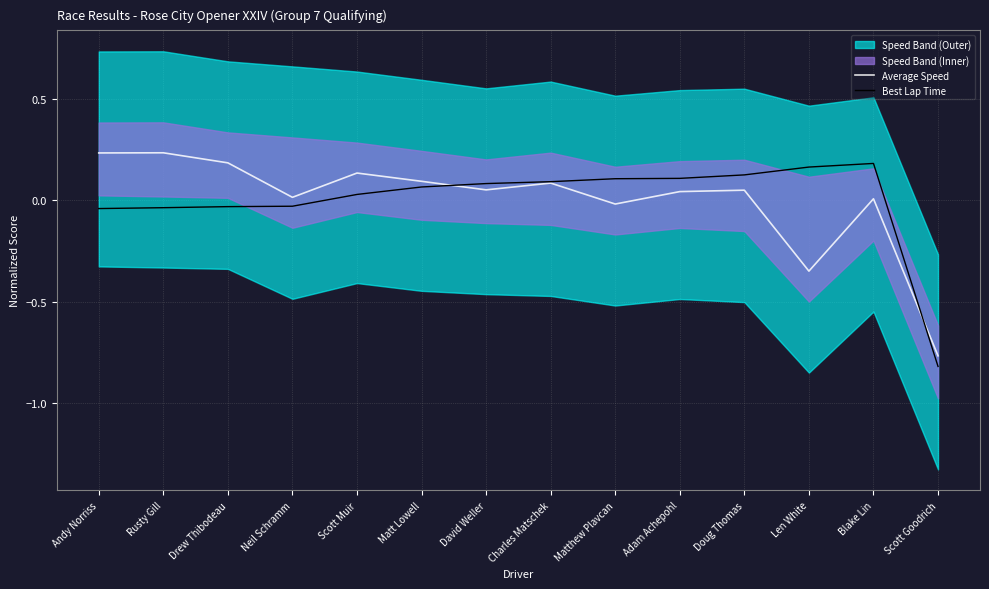

How many lines are shown in the chart?

2